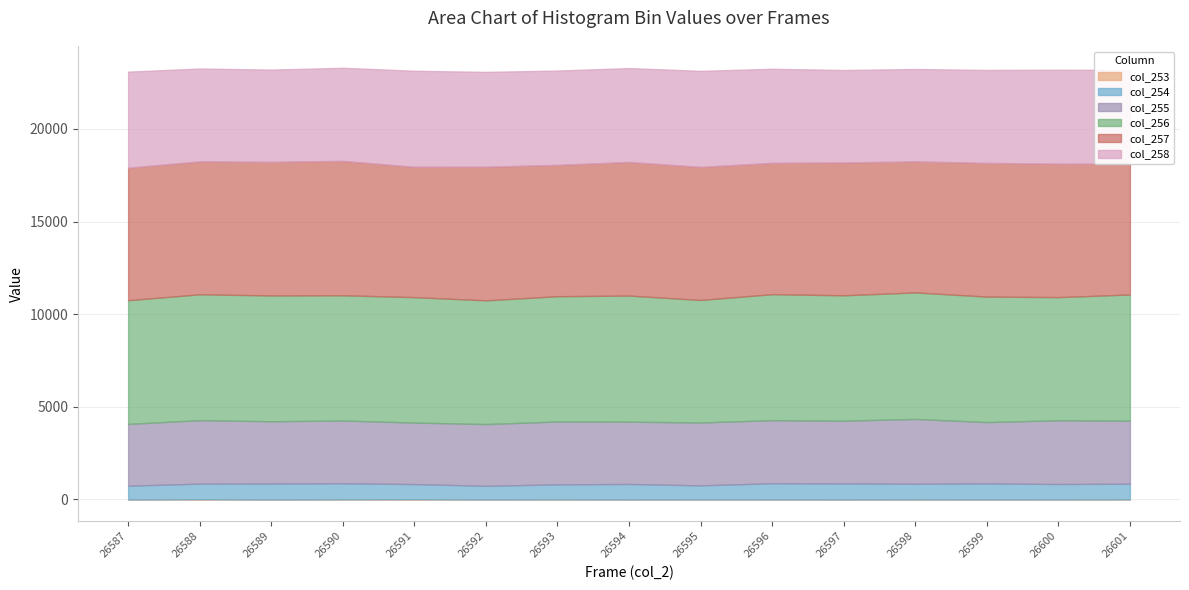

The value of col_258 at 26589 is 4977. True or false?

True